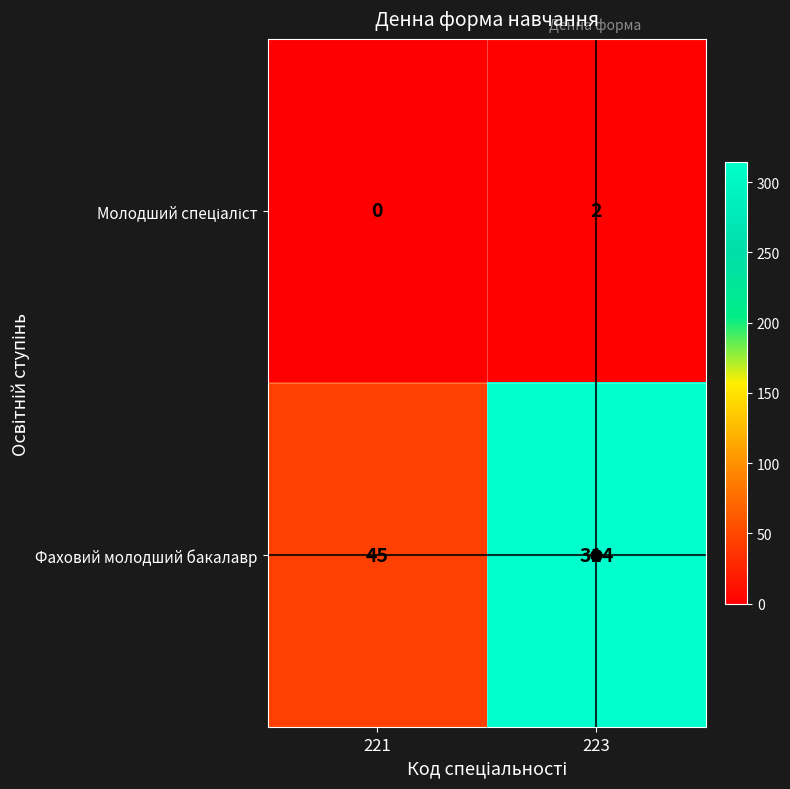

What is the difference between the Фаховий молодший бакалавр values at 223 and 221?

269